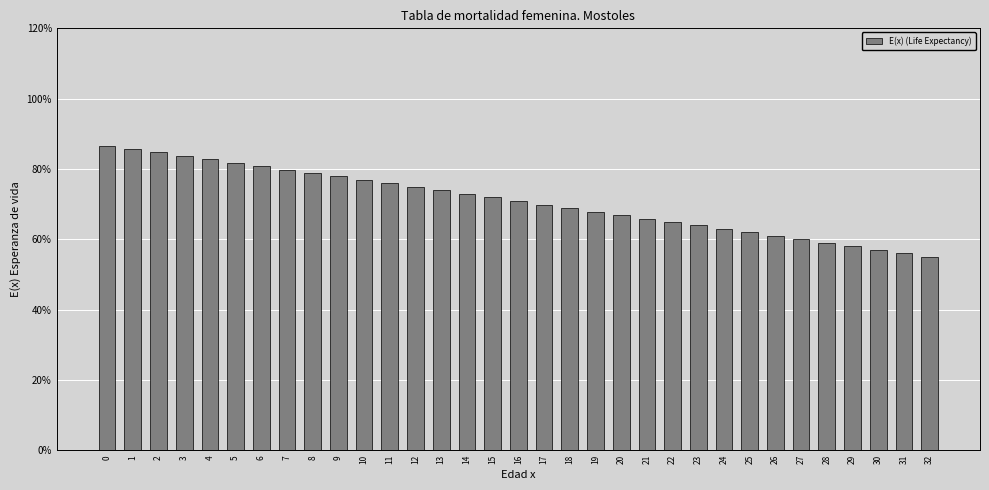

Are the bars grouped side by side (vs. stacked)?

No